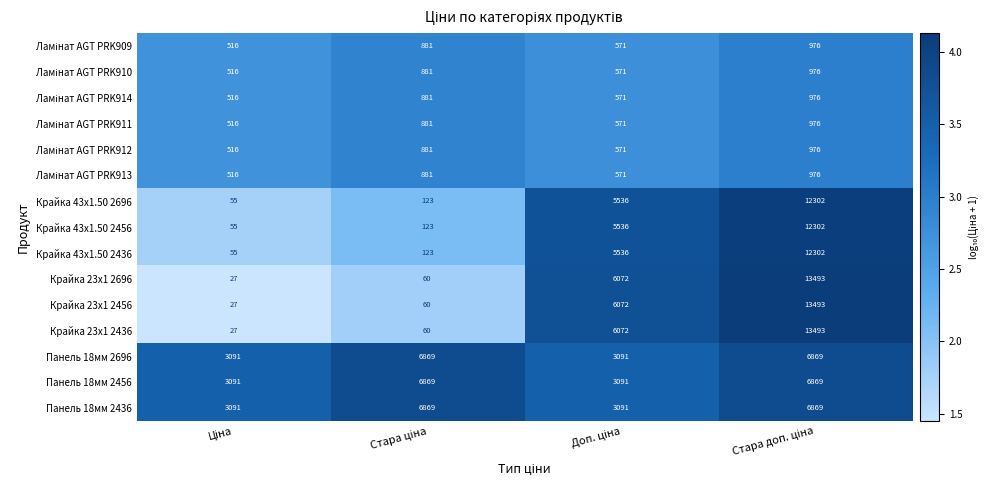

What is the maximum value for Крайка 23x1 2436?

13493